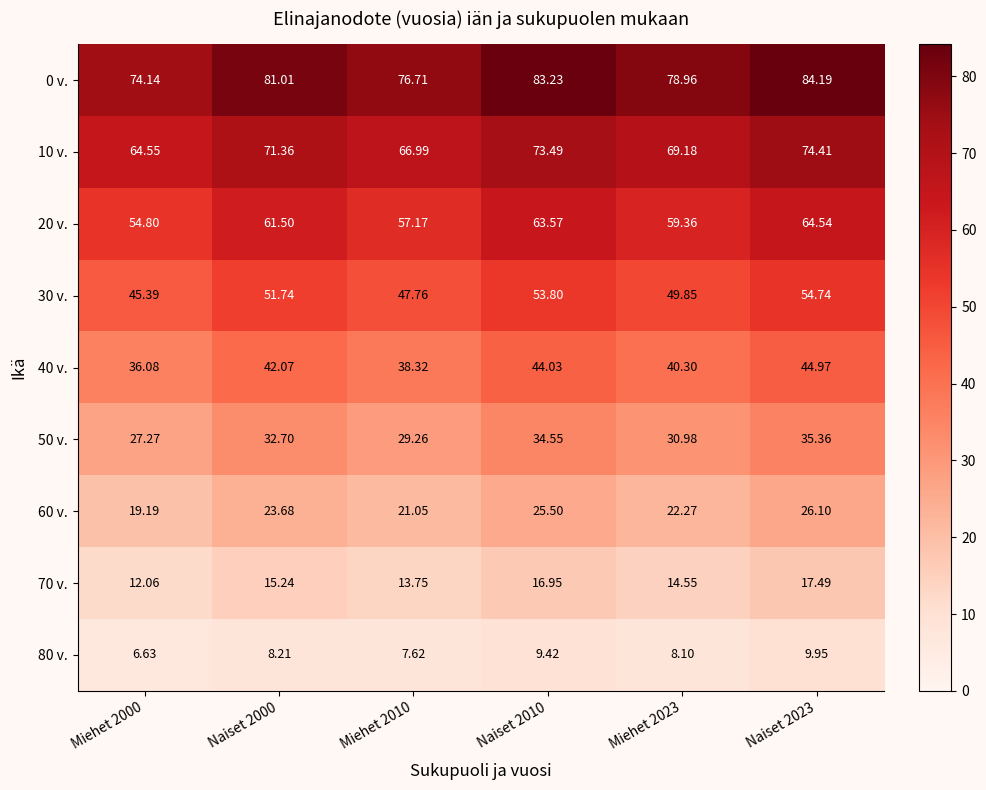

Is the value of 10 v. at Miehet 2010 greater than the value of 50 v. at Miehet 2023?

Yes